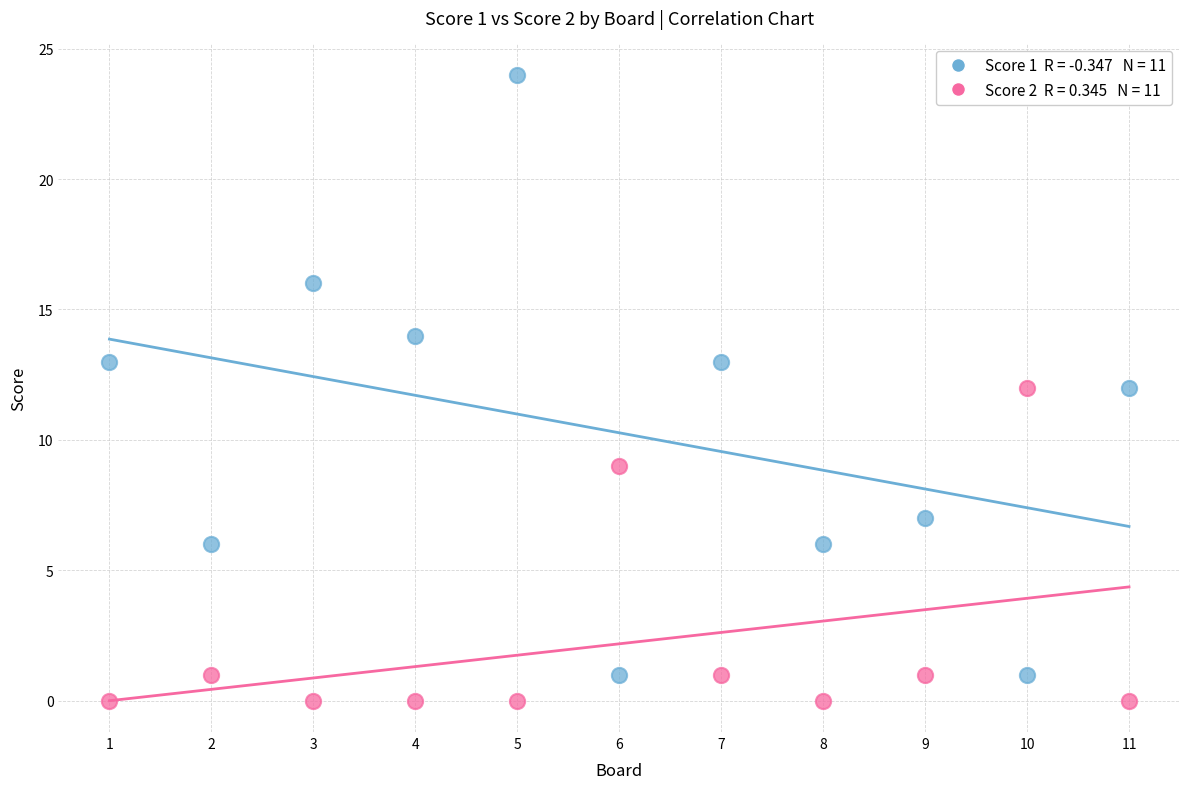

Across all data points, what is the range of Y values (max minus min)?

24